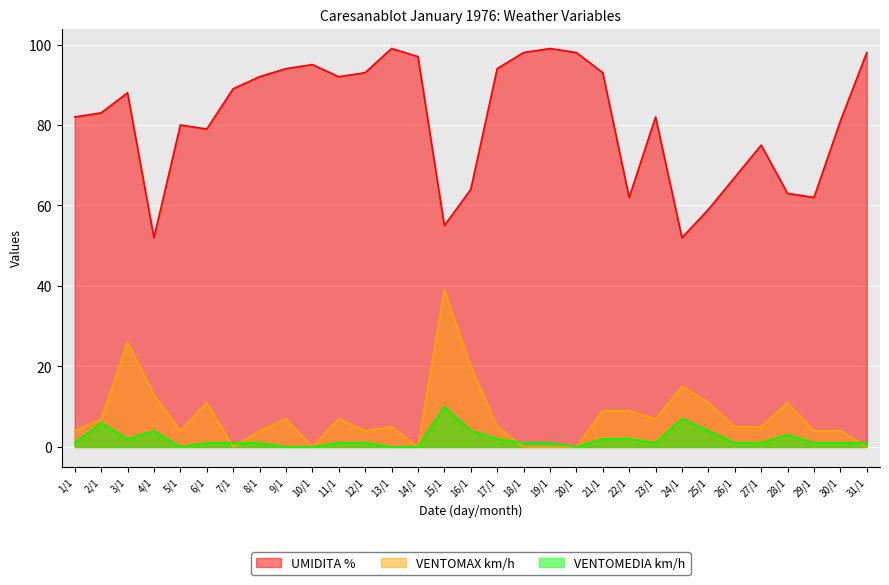

Is it true that UMIDITA % equals 36 at 21/1?

False